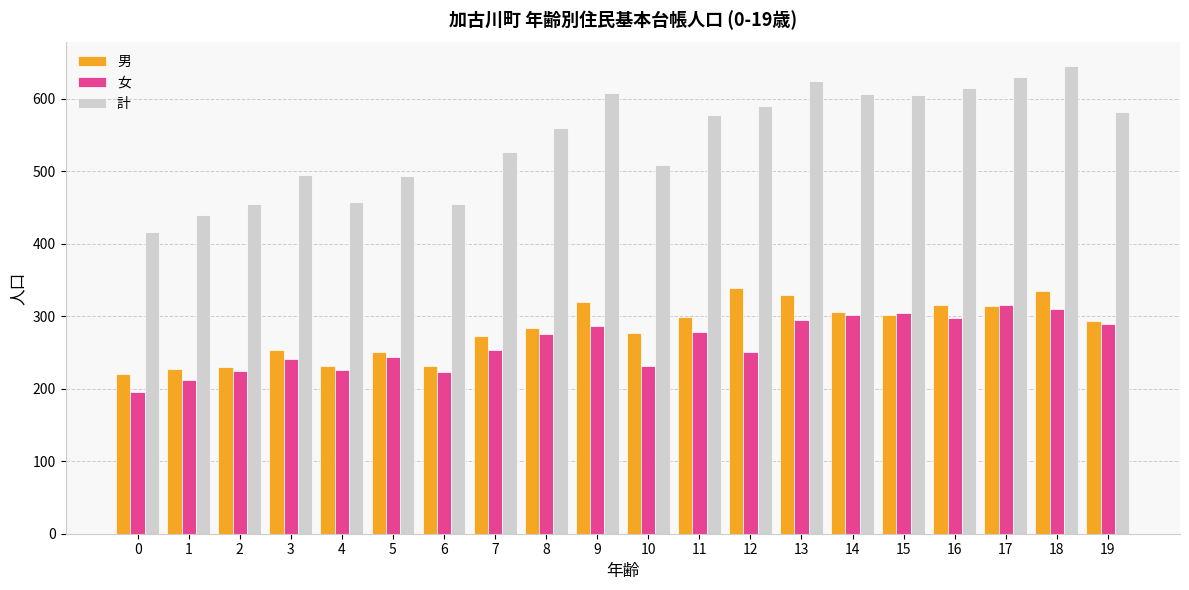

The 計 series shows 614 at 16. True or false?

True